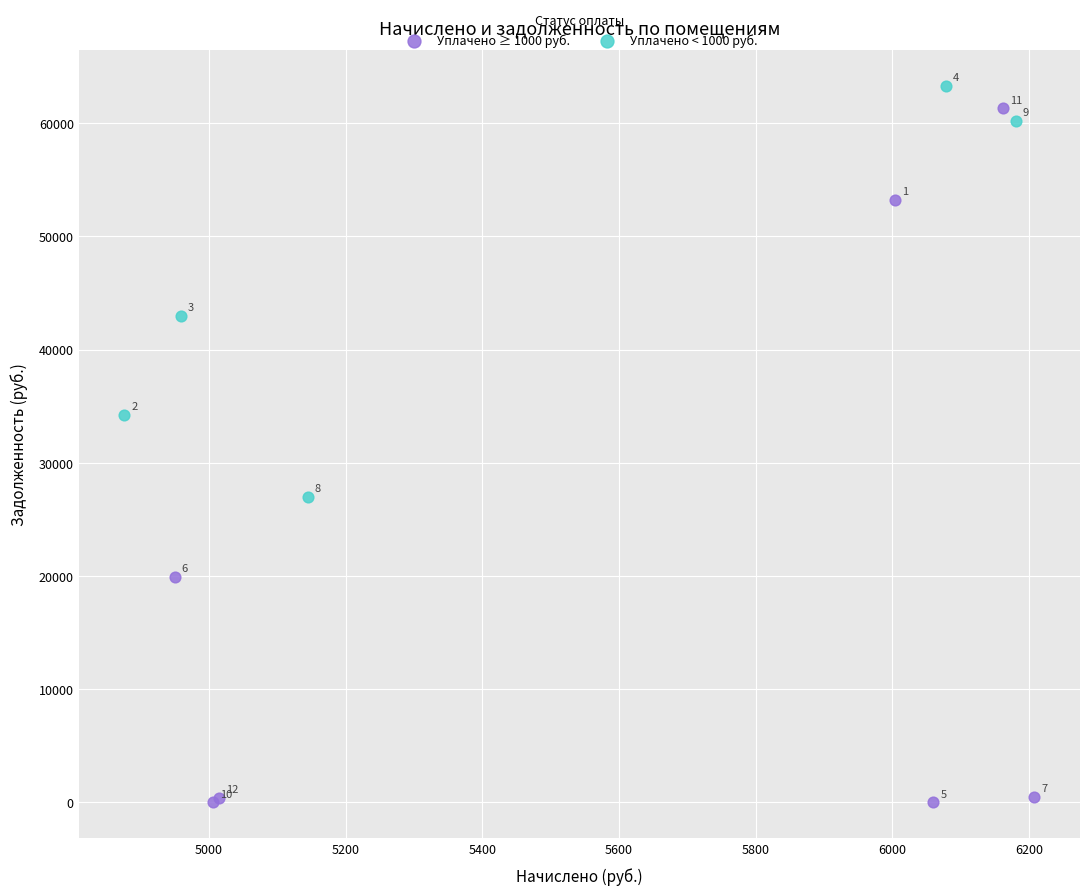

Which series has the widest spread of Y values?

Уплачено ≥ 1000 руб.